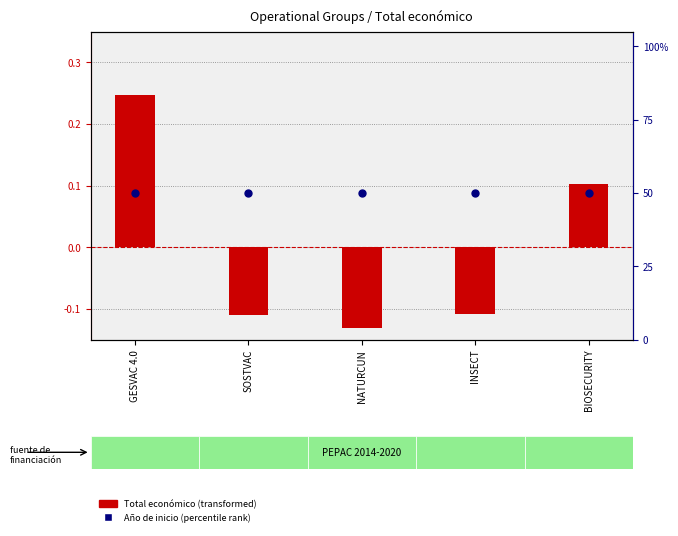

Which series contains the highest Y value?

Año de inicio (percentile rank)